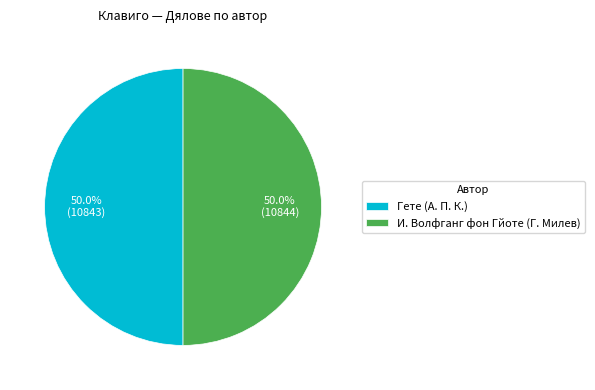

How many segments does this pie chart have?

2